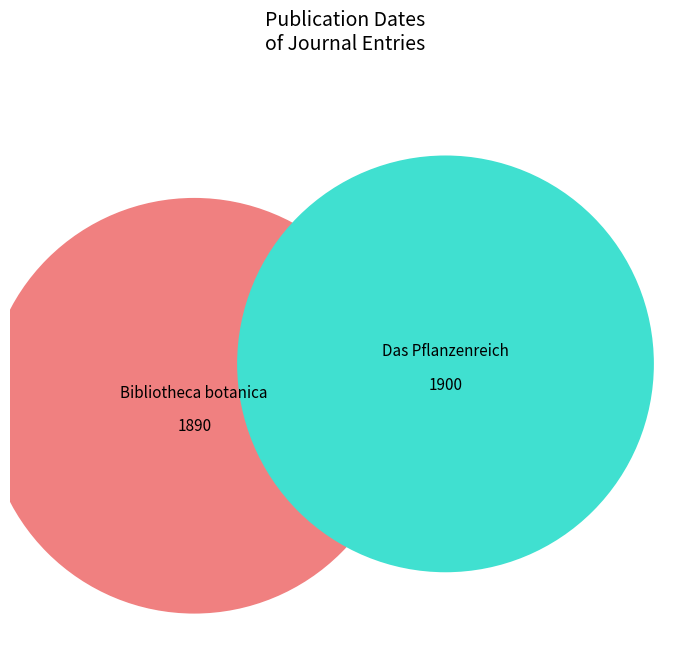

Rank the categories by value from highest to lowest.

Das Pflanzenreich, Bibliotheca botanica